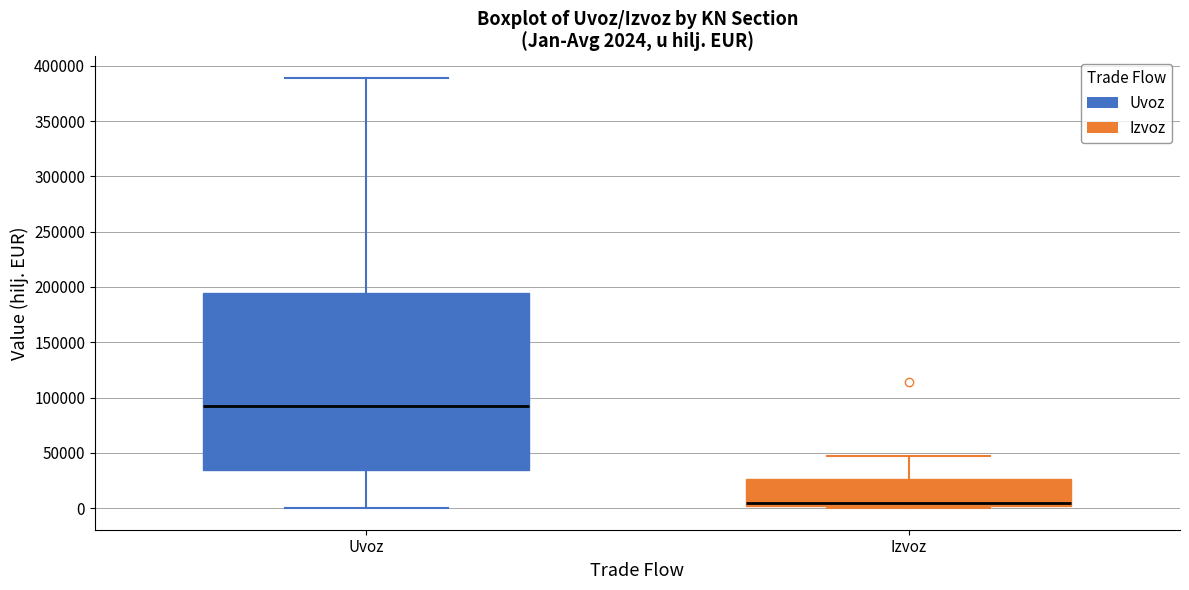

Which box has the lowest median line?

Izvoz